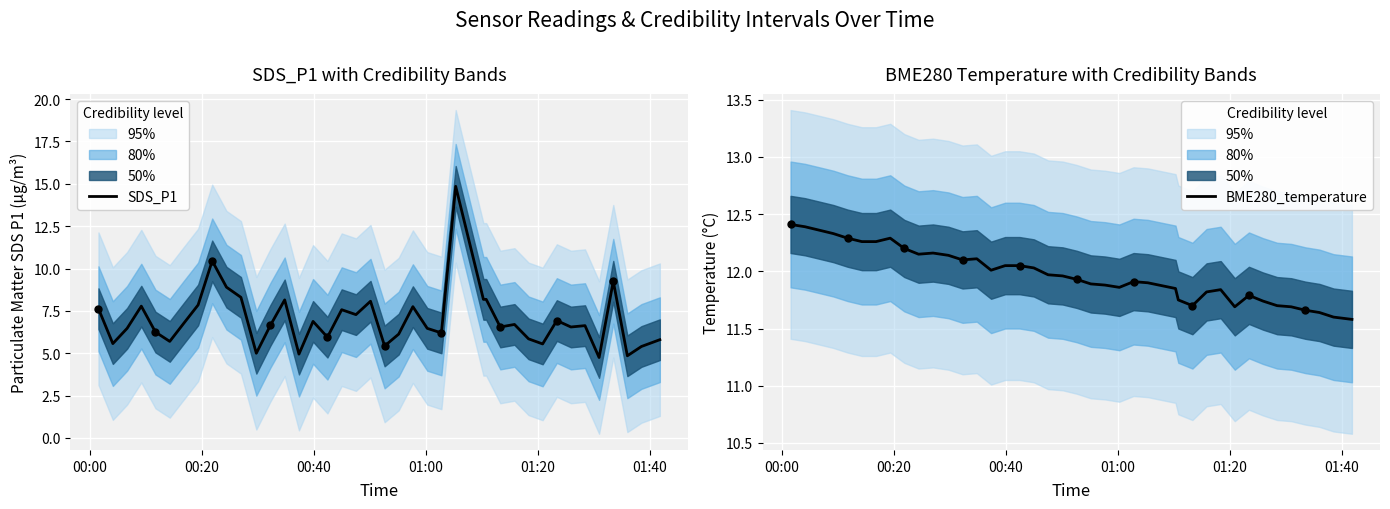

Which series contains the lowest Y value?

SDS_P1